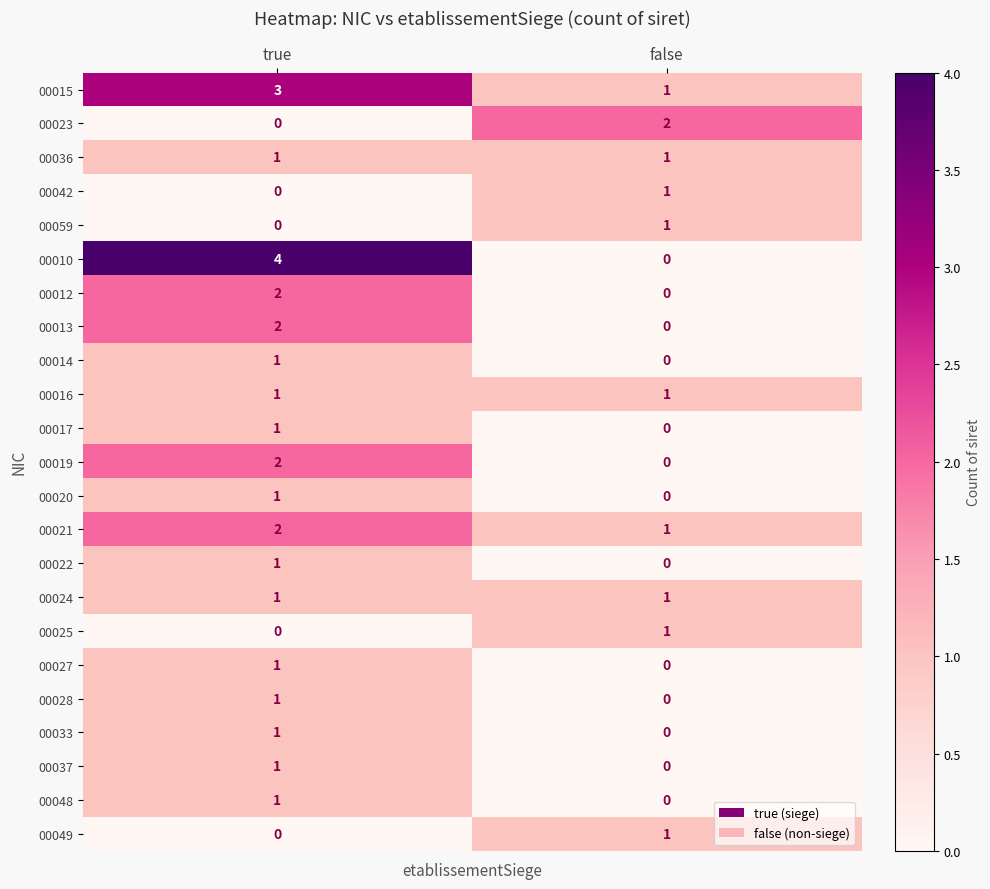

How many categories are shown in the chart?

2